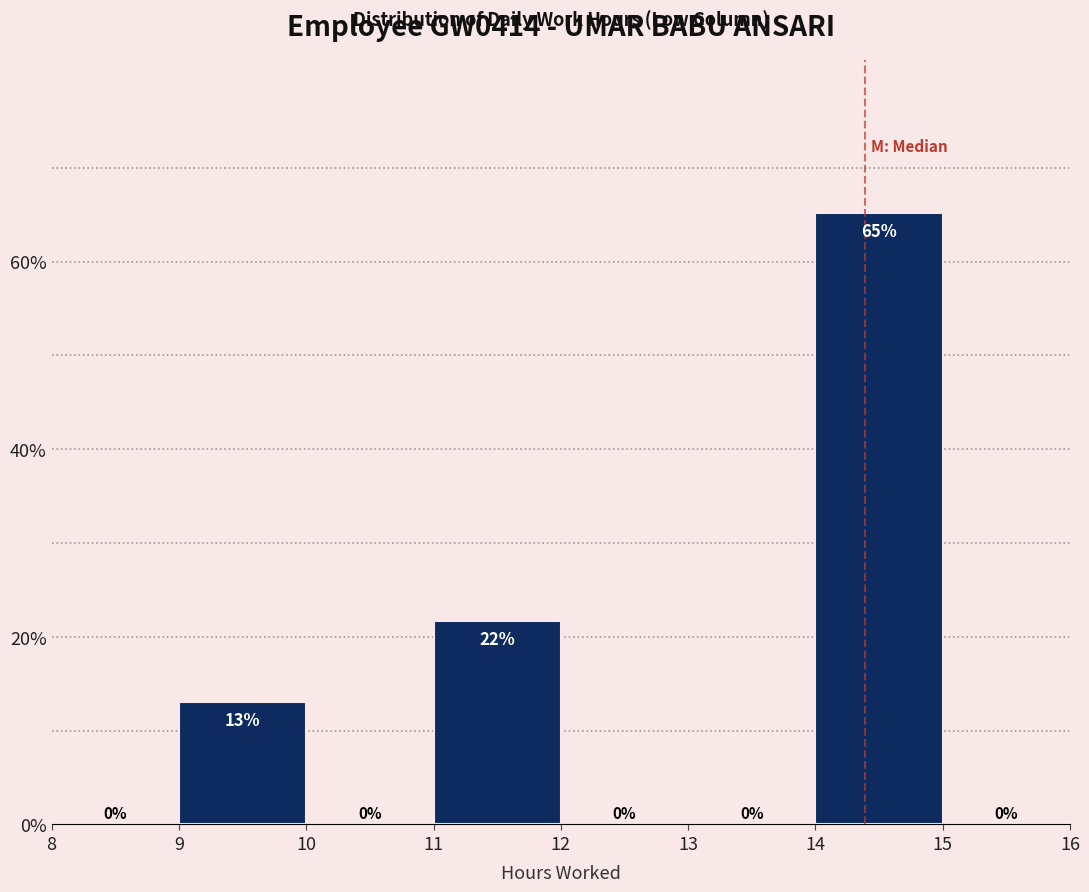

Over which range of the x-axis is the bar tallest?

14 to 15